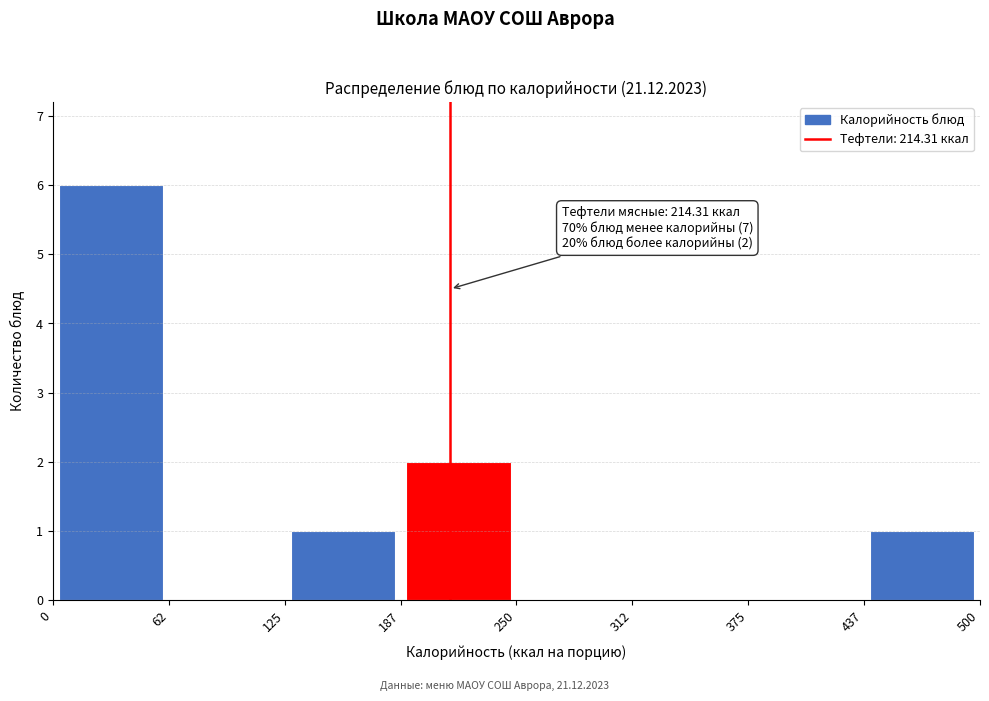

Over which range of the x-axis is the bar tallest?

0 to 62